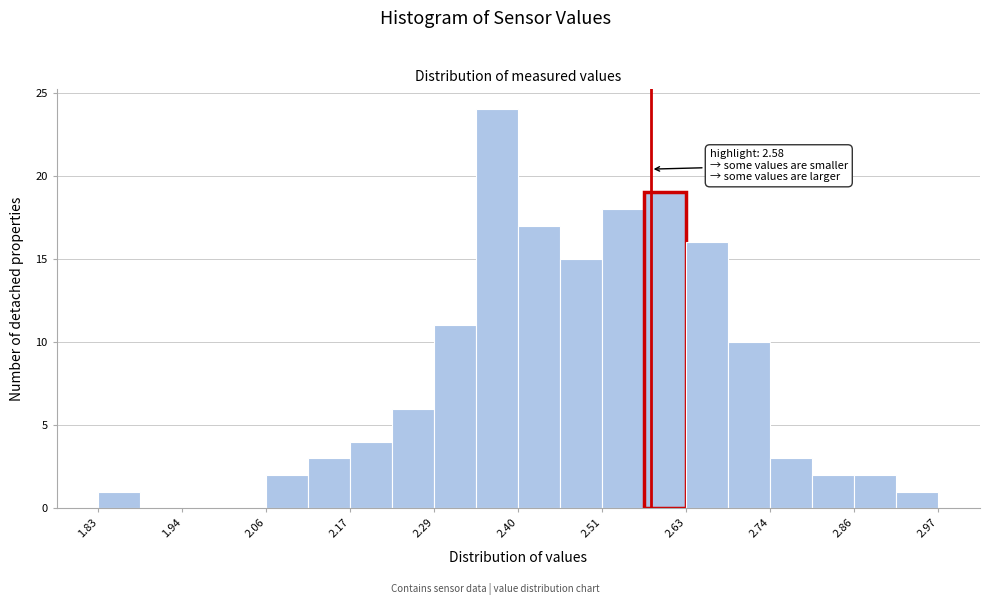

Read against the x-axis, roughly where is the centre of the tallest bar?

2.38